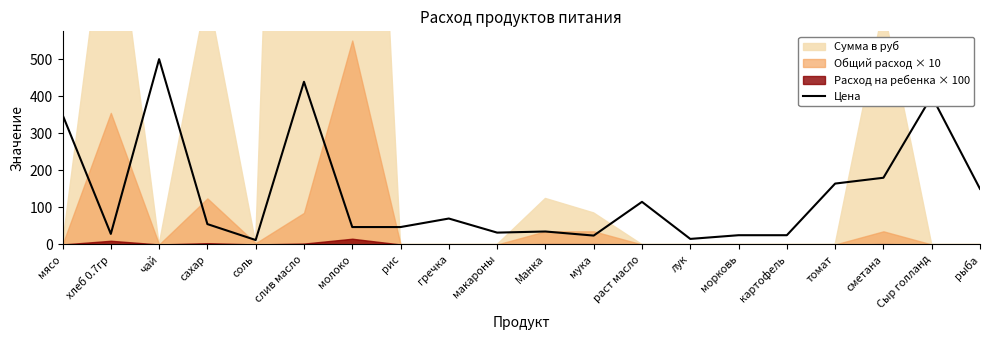

At which category does the chart reach its peak across all series?

чай